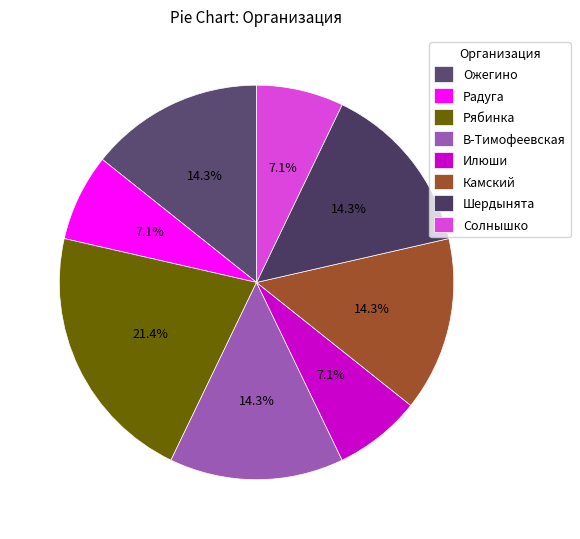

Do Солнышко and В-Тимофеевская together represent more than half of the pie?

No